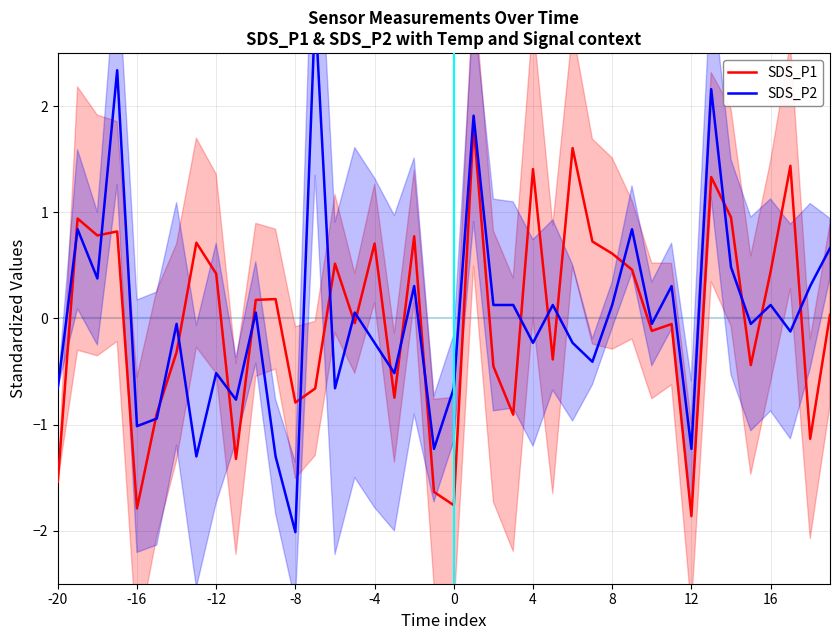

True or false: SDS_P1 has a value of -3.1 at 0.

False